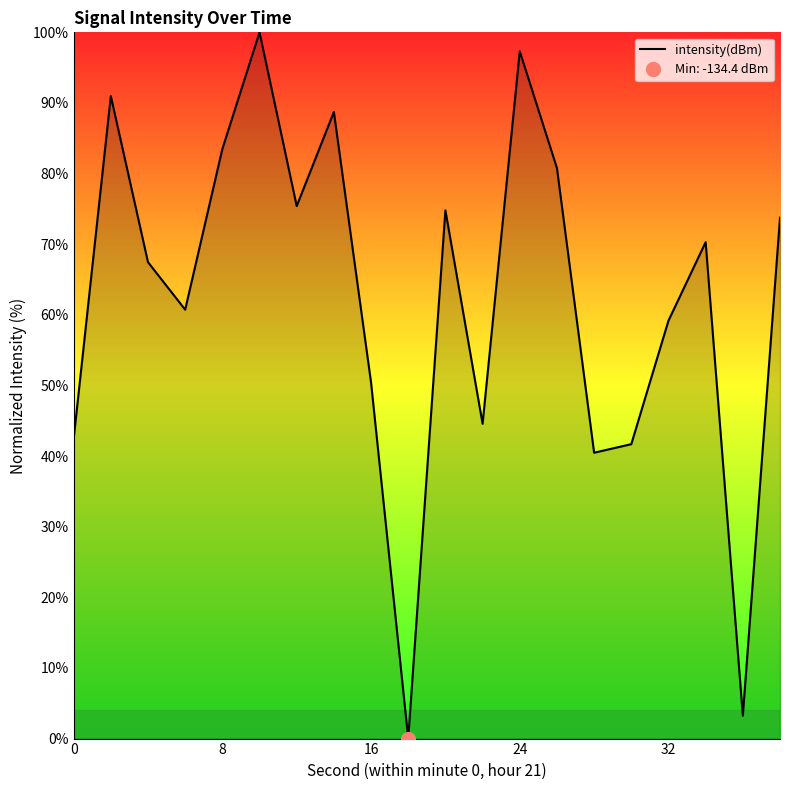

The value of intensity(dBm) at 8 is 30.8. True or false?

False